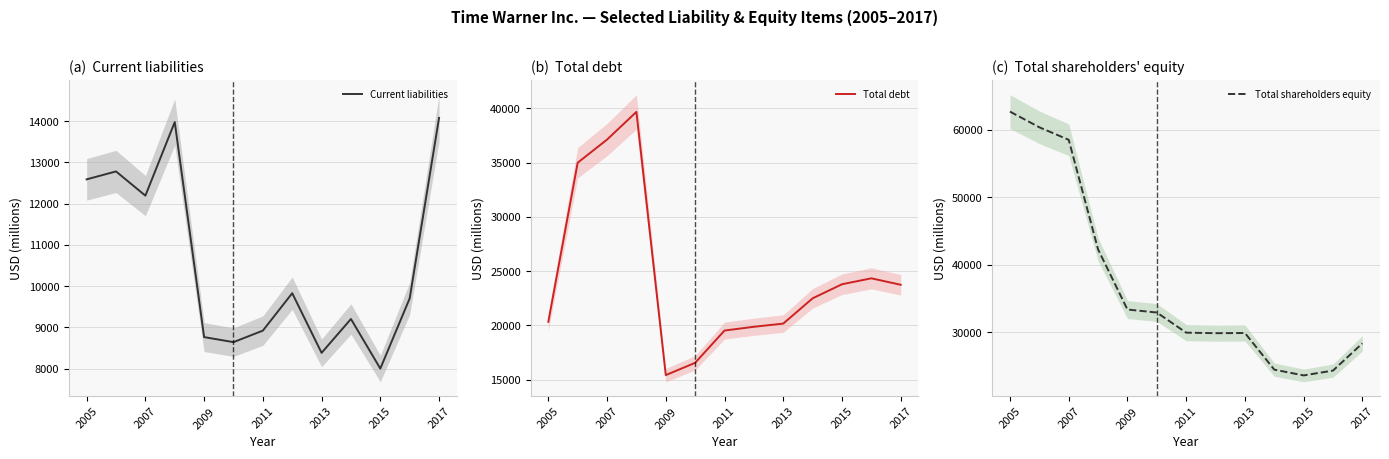

At which label does Current liabilities reach its minimum?

2015